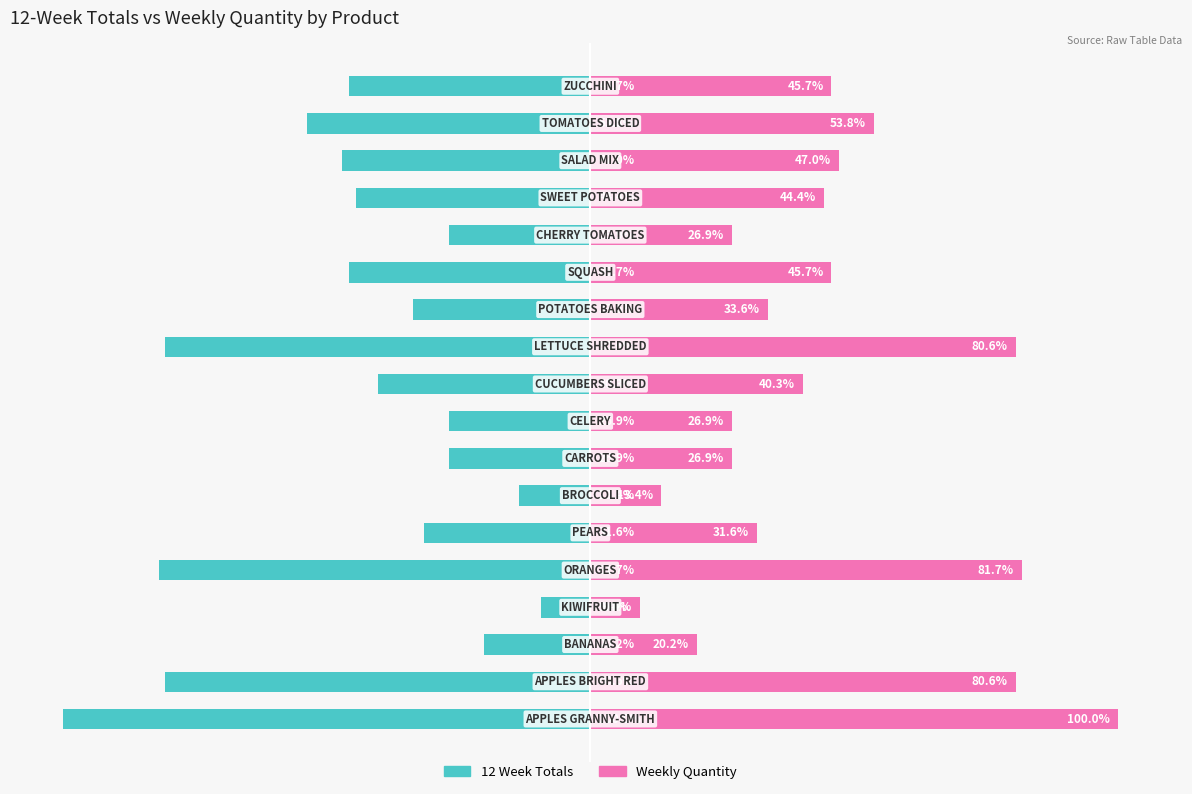

How many groups of bars are there?

18